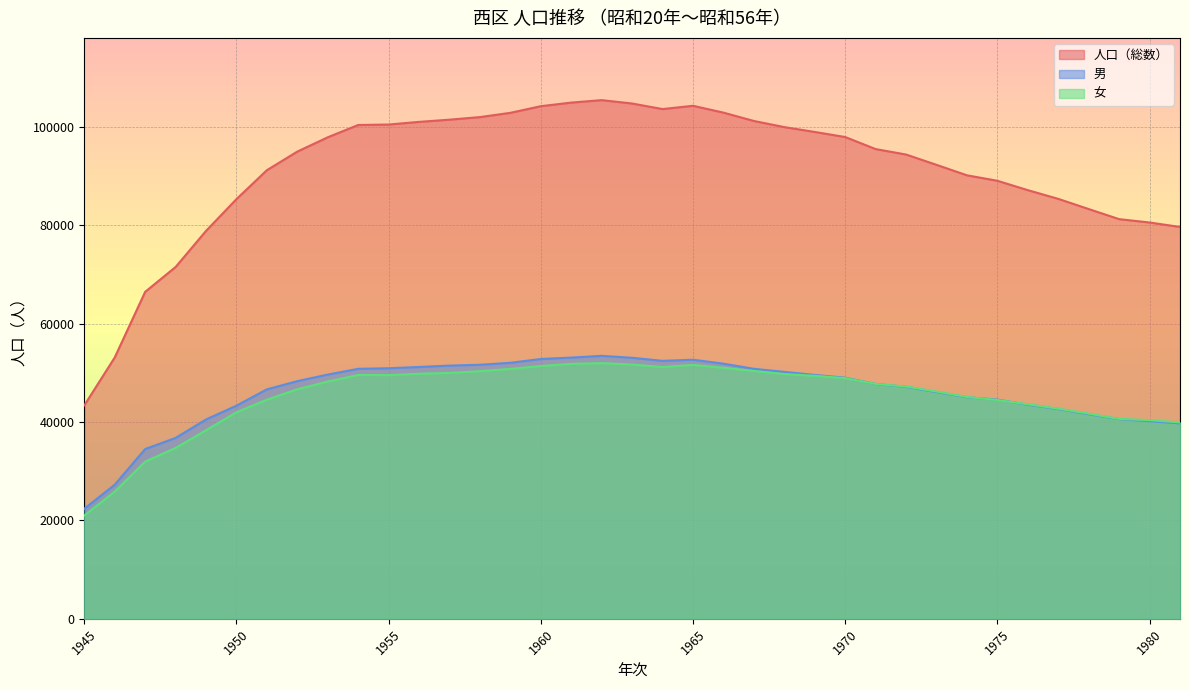

Where does the 女 series first go above 47734?

1953